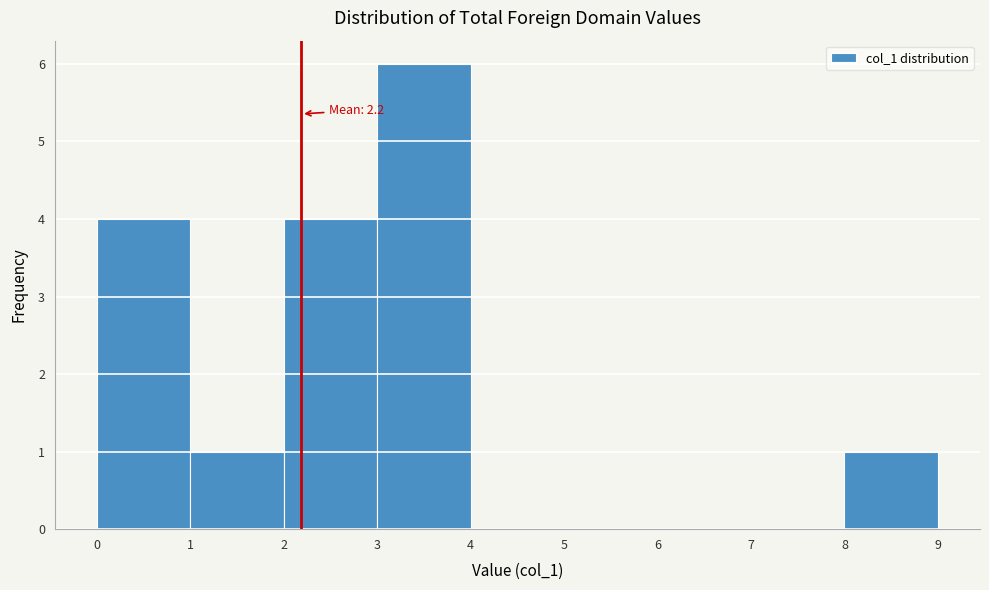

Over which range of the x-axis is the bar tallest?

3 to 4